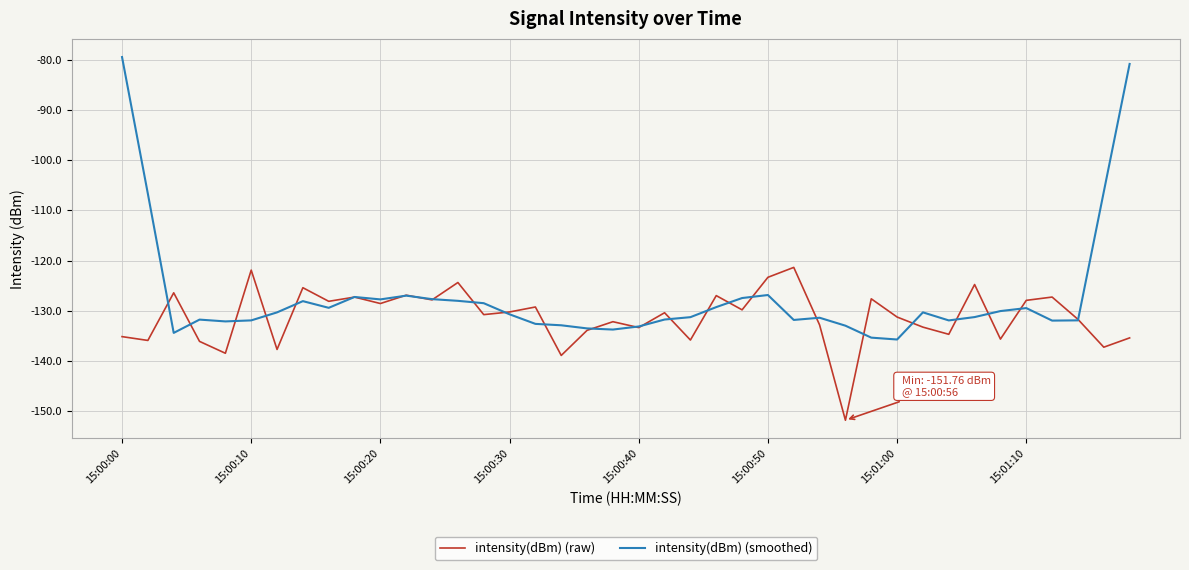

Which series has the largest total across all categories?

intensity(dBm) (smoothed)